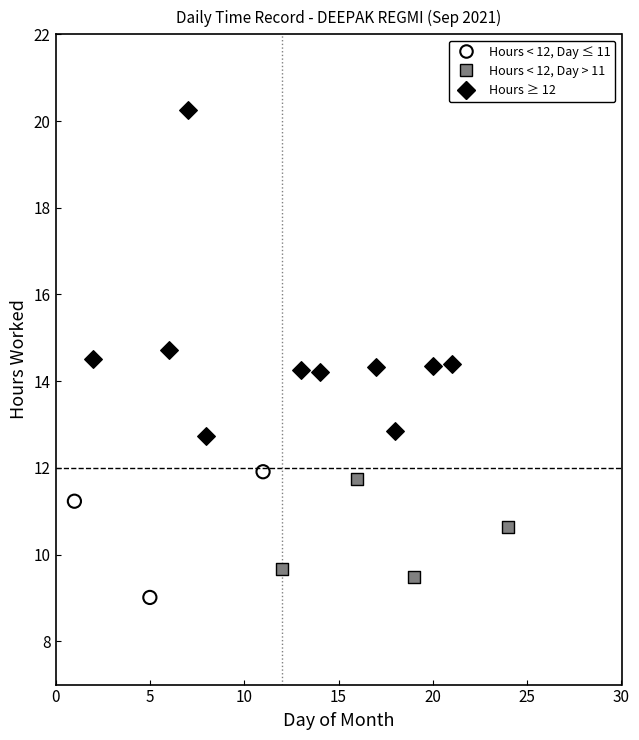

Which series has the largest Y range (max minus min)?

Hours ≥ 12